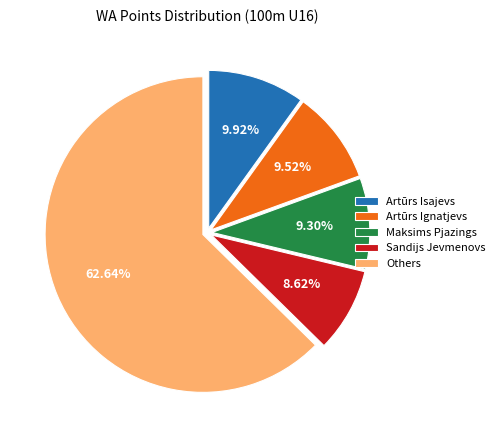

How many segments does this pie chart have?

5